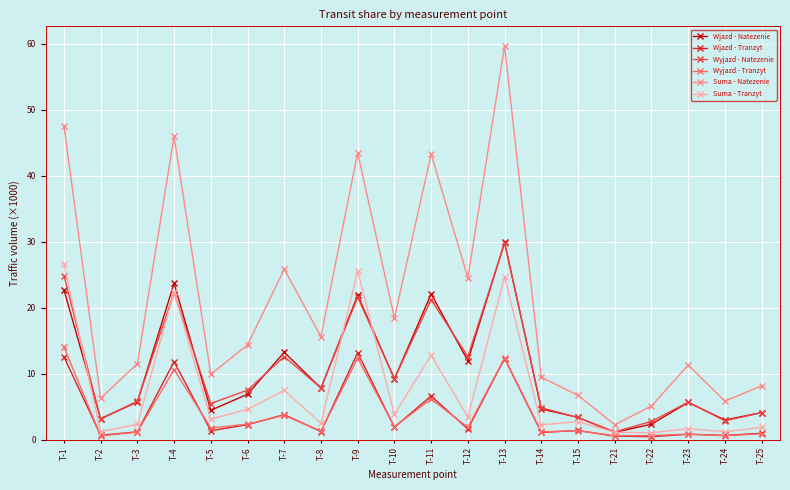

True or false: Suma - Natezenie and Wyjazd - Tranzyt intersect in this chart.

False